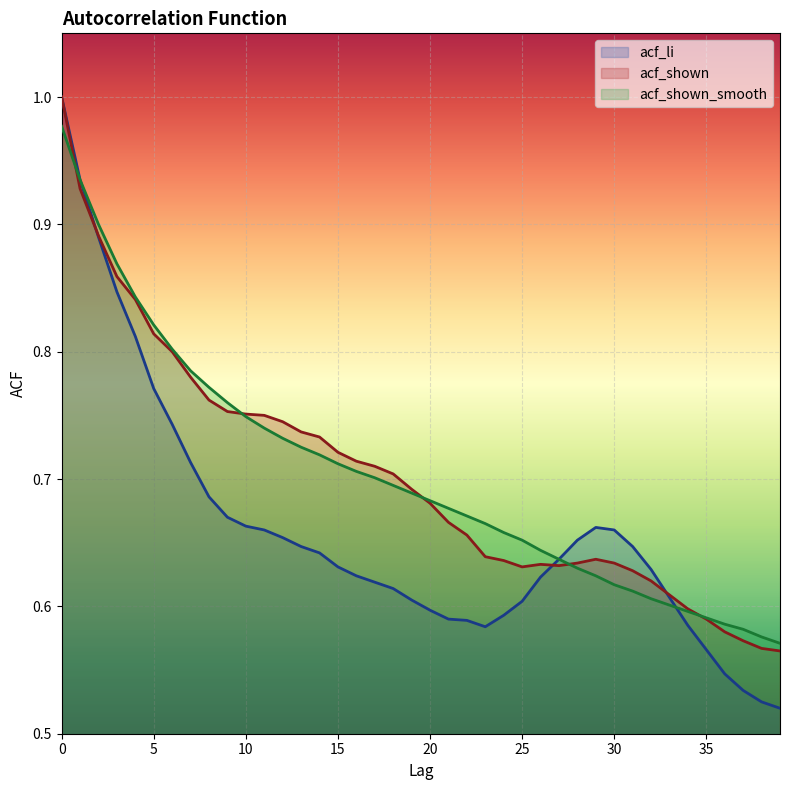

What is the approximate value of acf_li at 35?

0.6